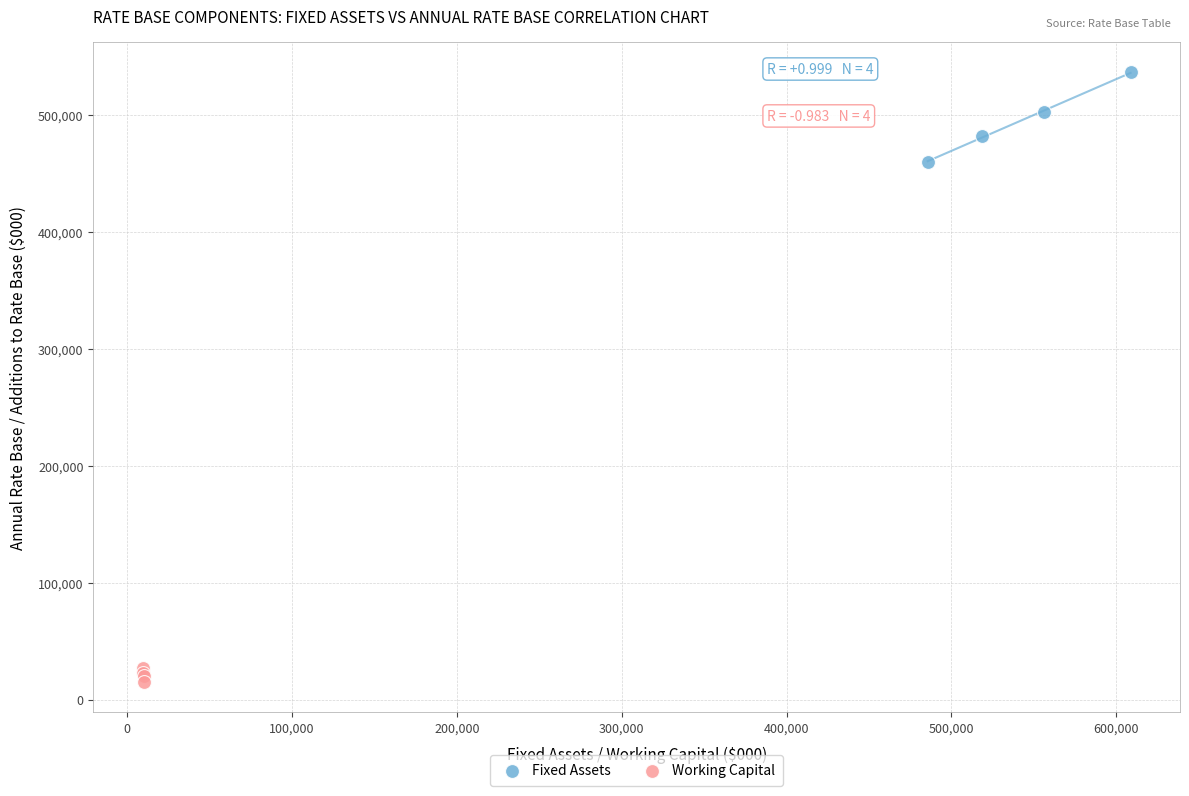

Which series reaches the minimum Y coordinate?

Working Capital